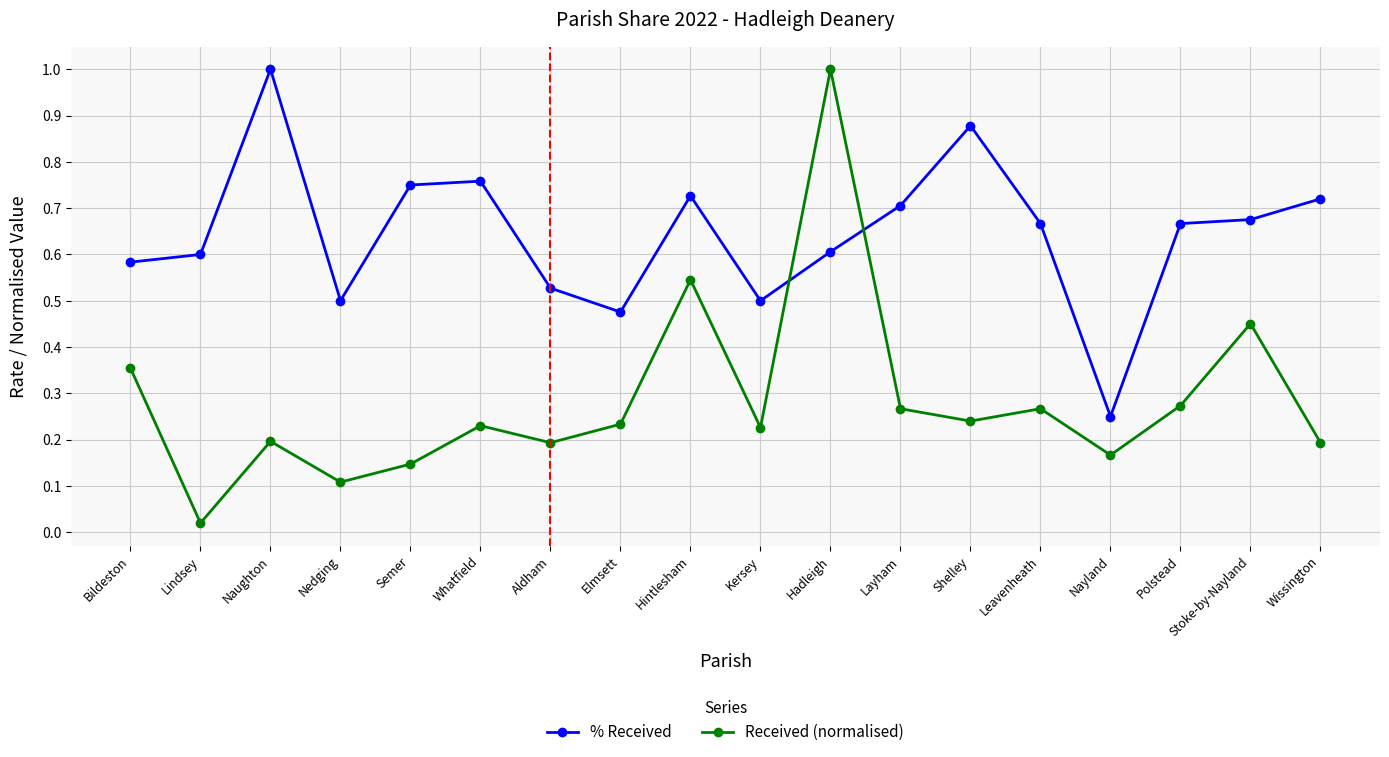

Is this an area chart (filled region under the line)?

No